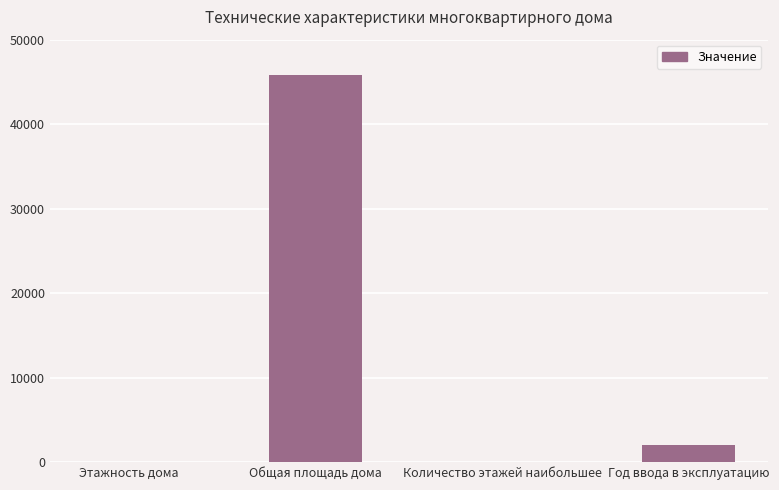

What is the sum of all values?

47856